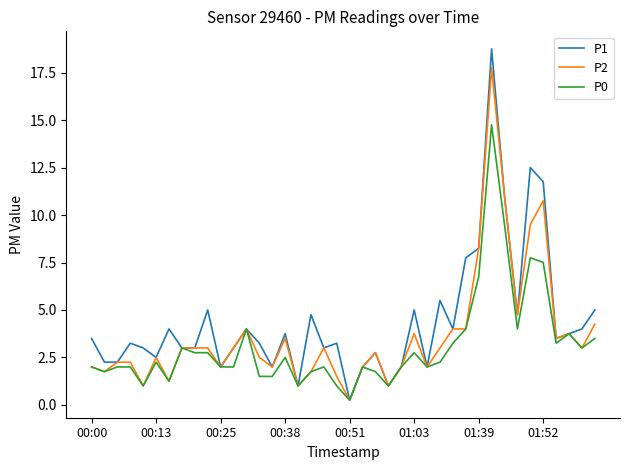

Which series has the largest range (max minus min)?

P1